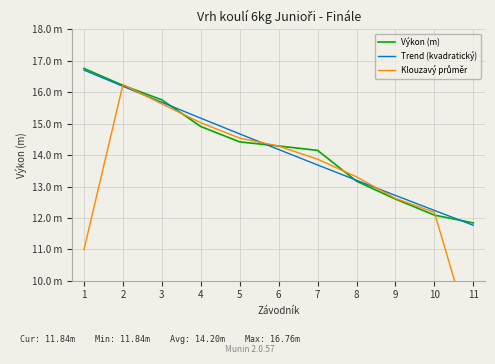

What is the minimum value for Trend (kvadratický)?

11.8